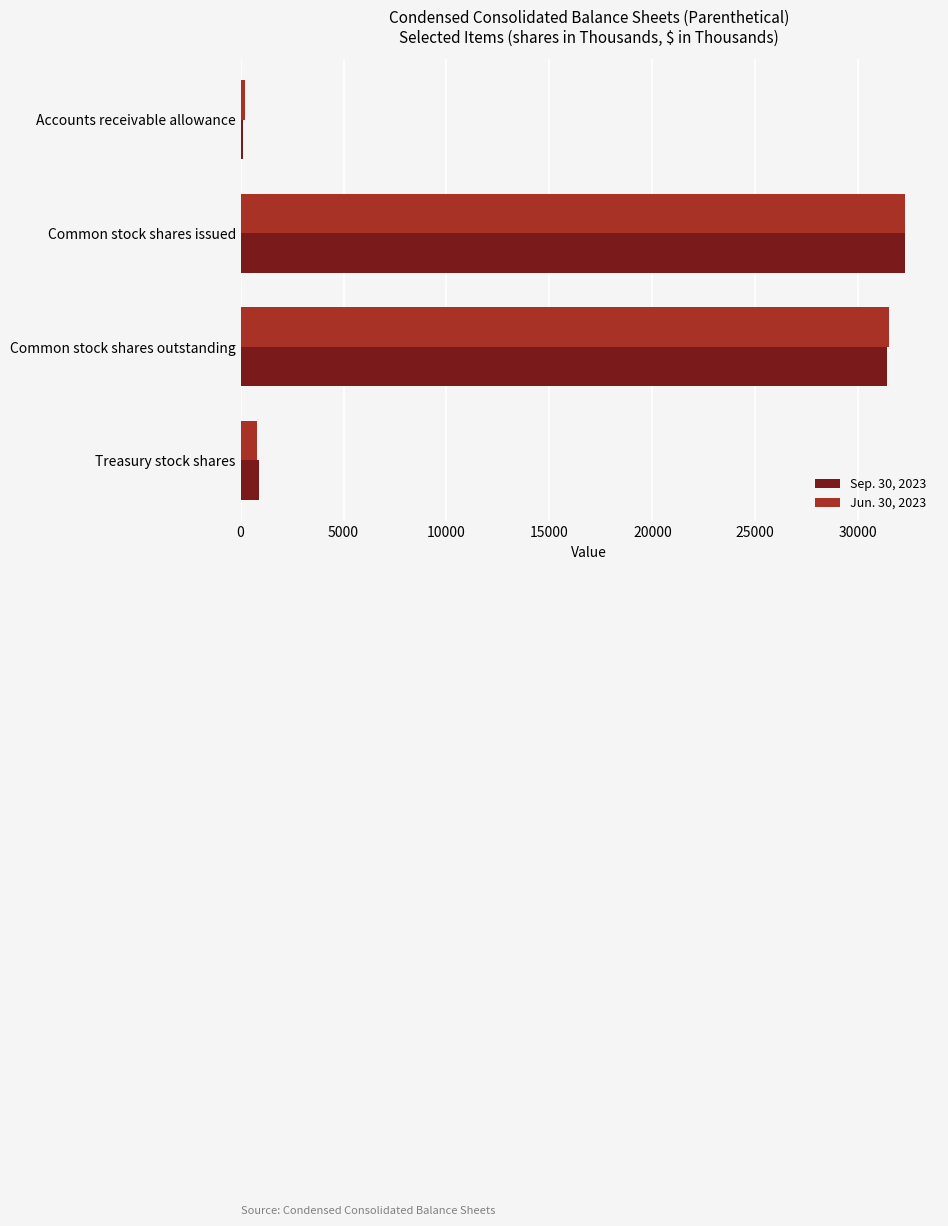

How many data points does each series have?

4